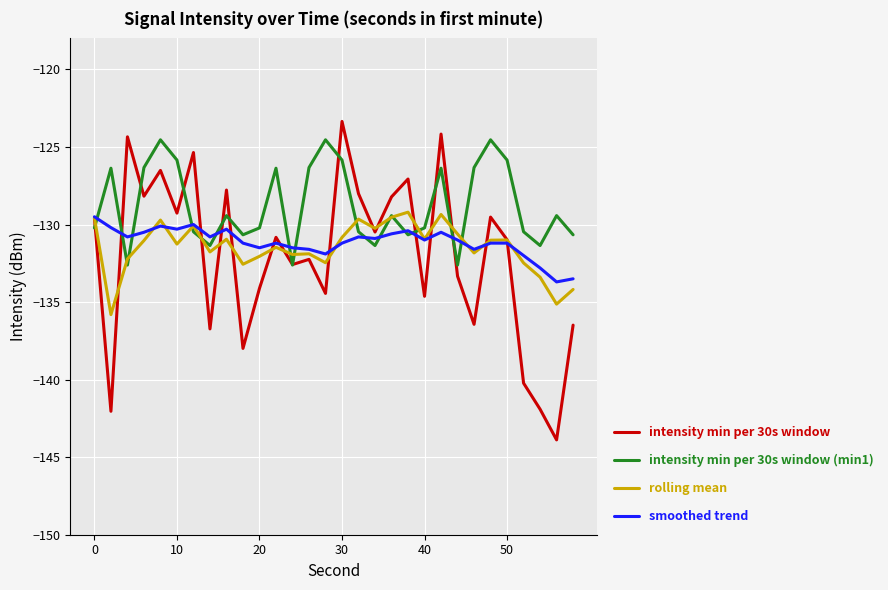

What is the difference between the maximum and minimum values in the intensity min per 30s window series?

20.5